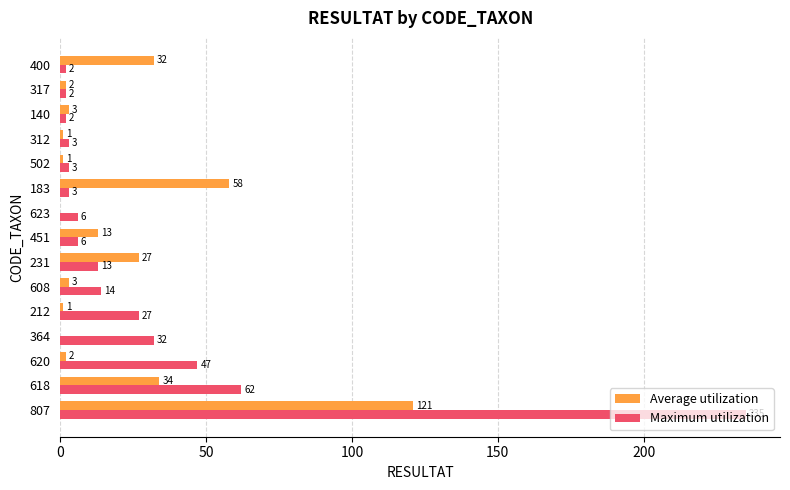

What is the total value across all series at 140?

5